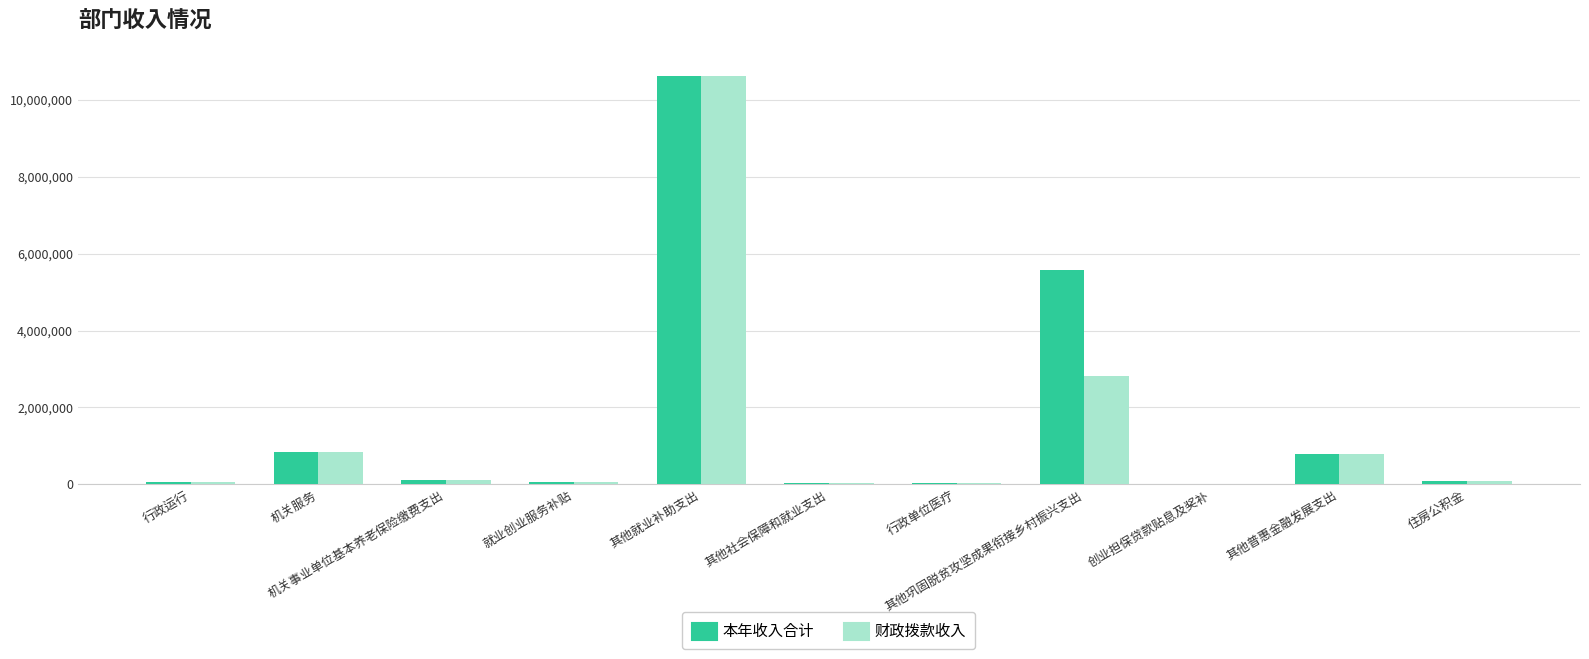

What is the average value of the 财政拨款收入 series?

1405883.6